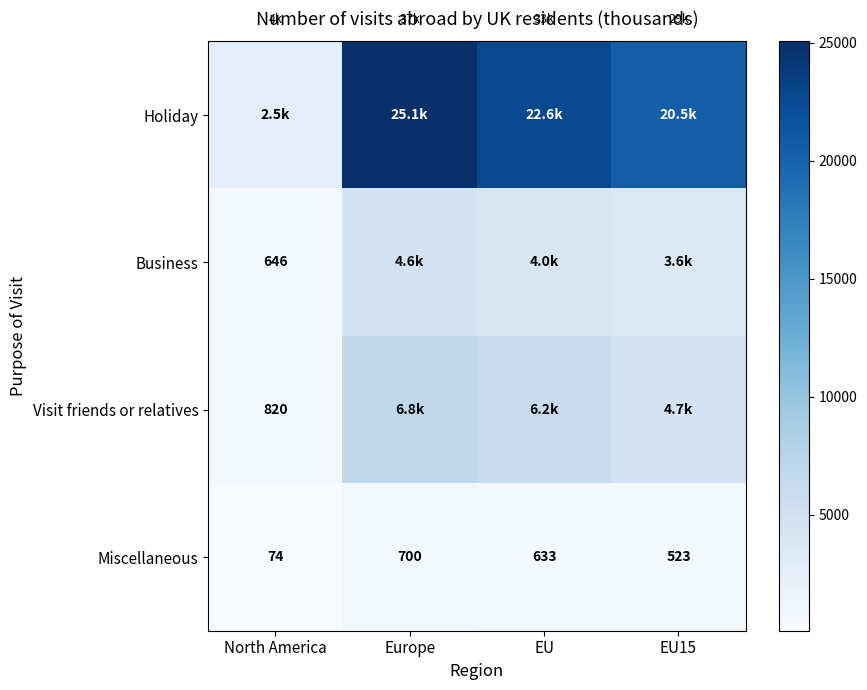

Which category has the lowest value in the Miscellaneous series?

North America